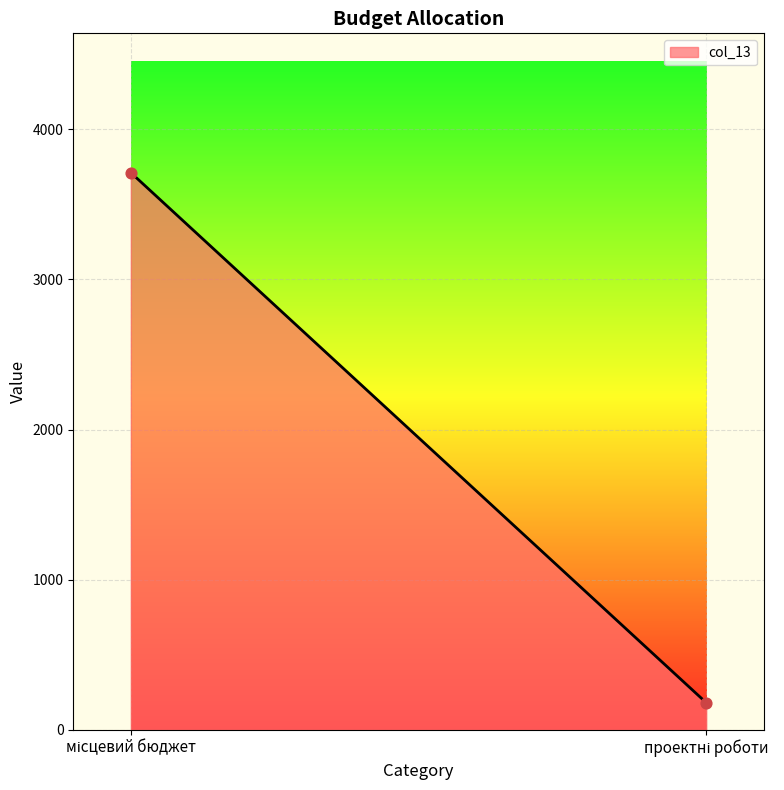

What is the range of Y values (max minus min)?

3528.9